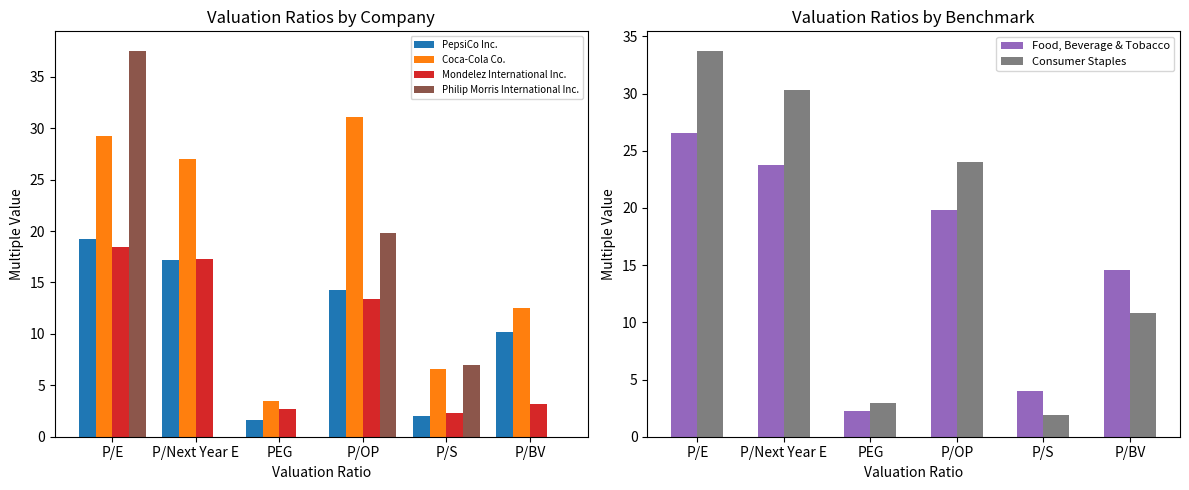

Is it true that PepsiCo Inc. equals 24.2 at P/Next Year E?

False